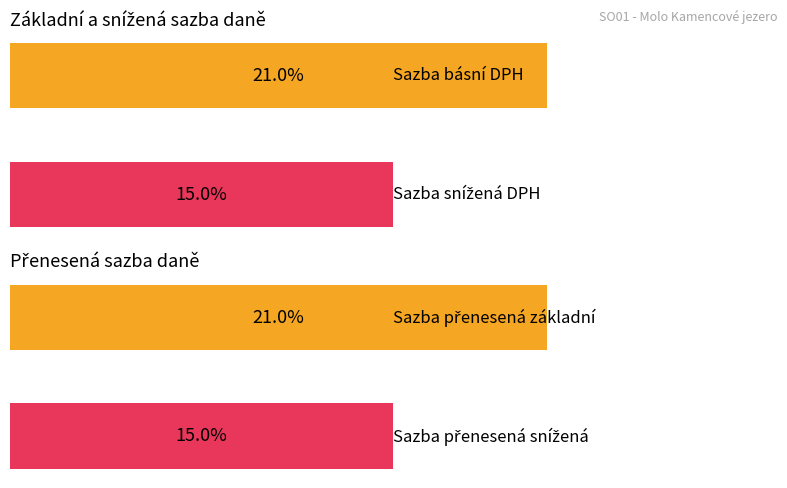

How many bars are there in each group?

2